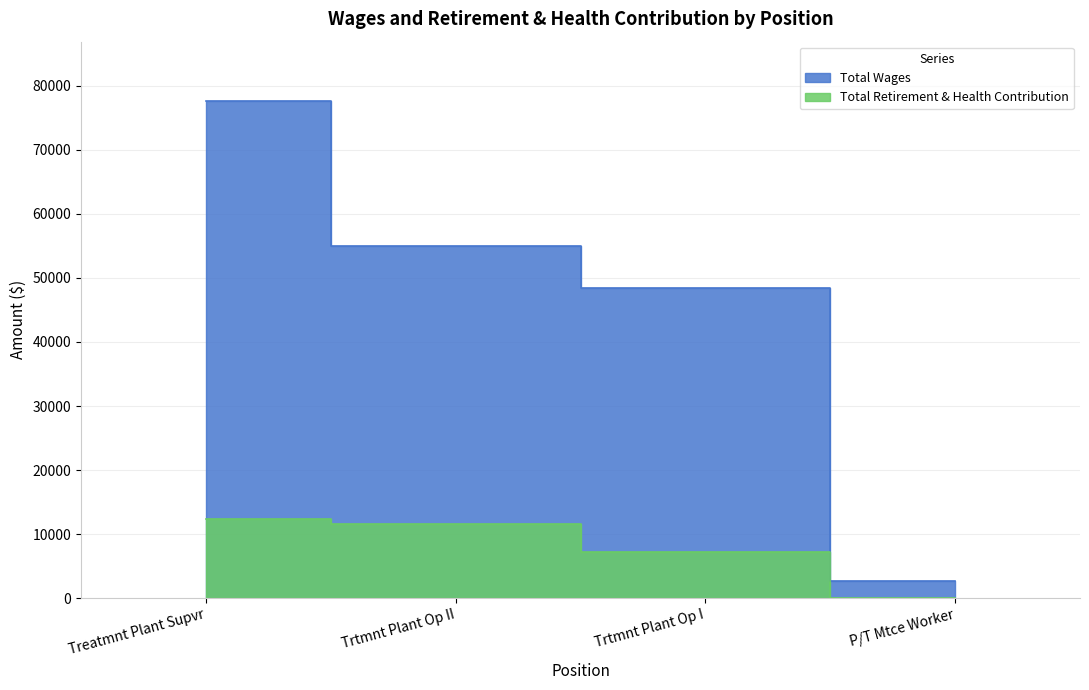

True or false: Total Retirement & Health Contribution and Total Wages intersect in this chart.

False